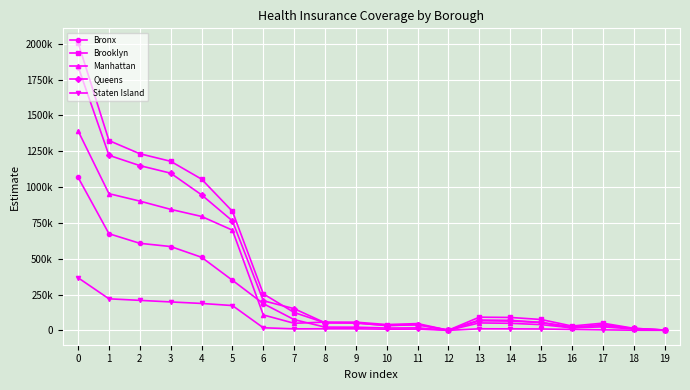

Where is the first local maximum for Brooklyn?

11